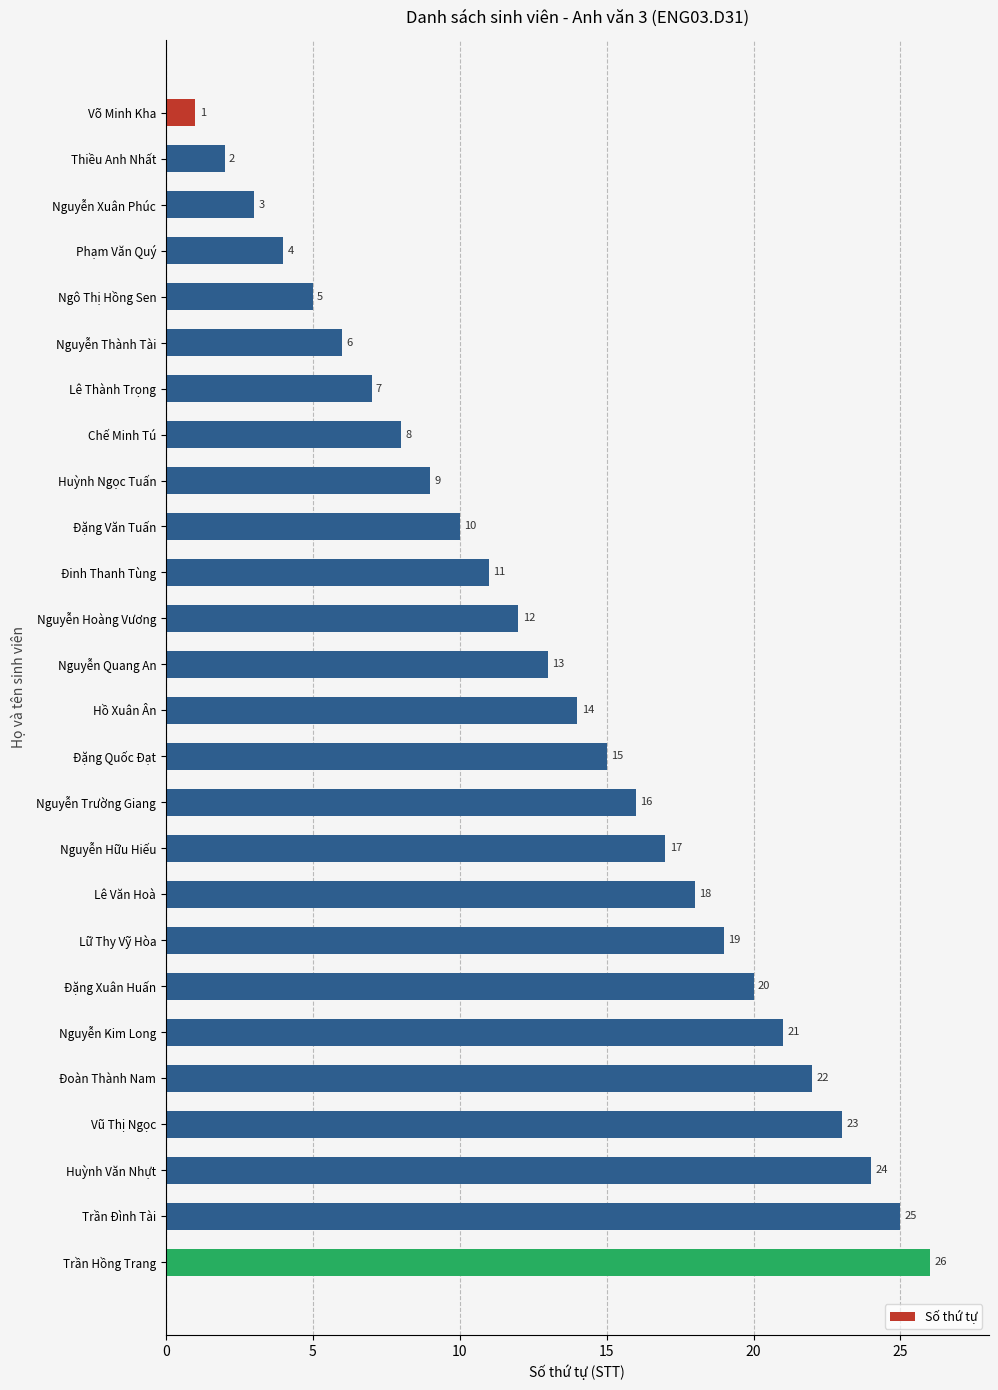

True or false: the data shows 7 at Phạm Văn Quý.

False